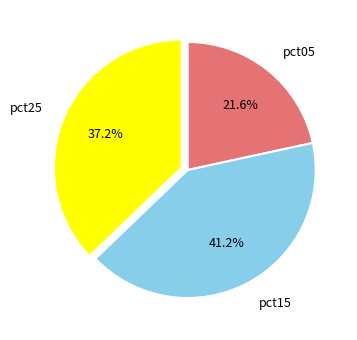

Rank the categories by value from lowest to highest.

pct05, pct25, pct15